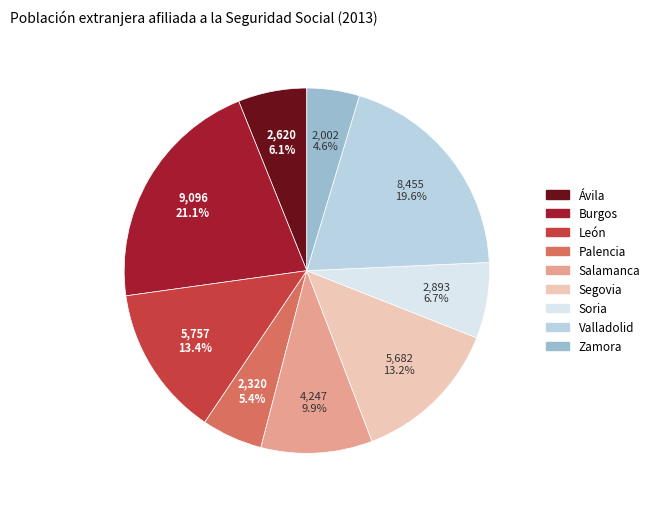

Is the sum of Palencia and León greater than half?

No